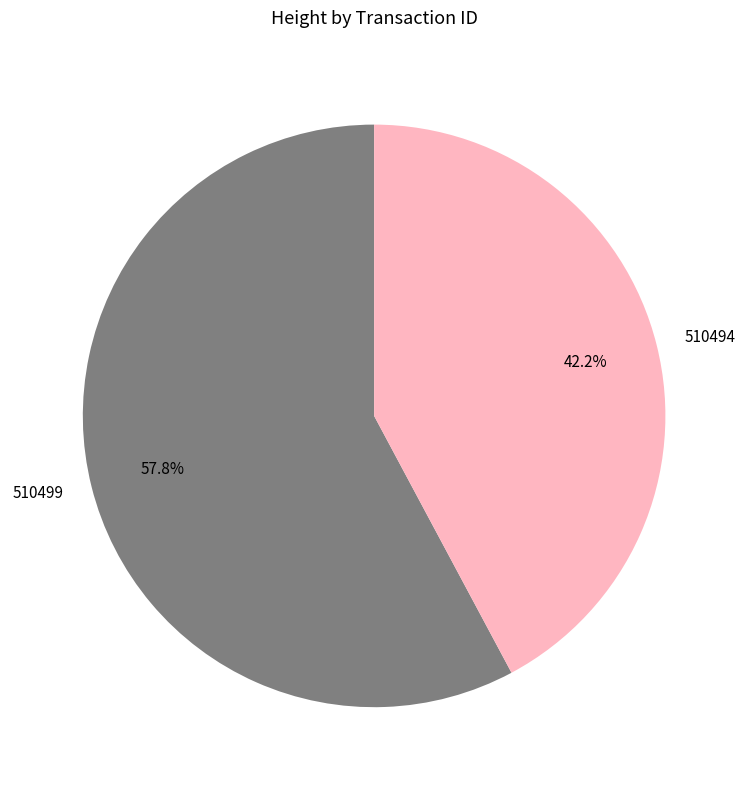

To the nearest percent, what is the difference between the largest and smallest slice percentages?

16%